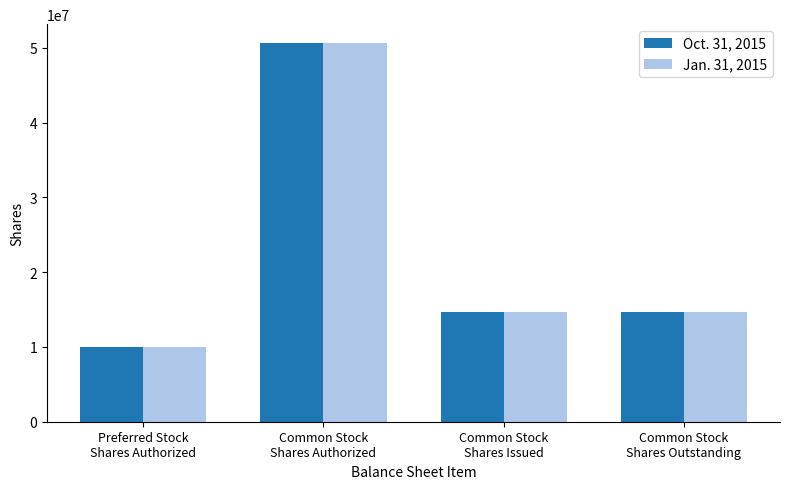

What is the sum of all Jan. 31, 2015 values?

89993330